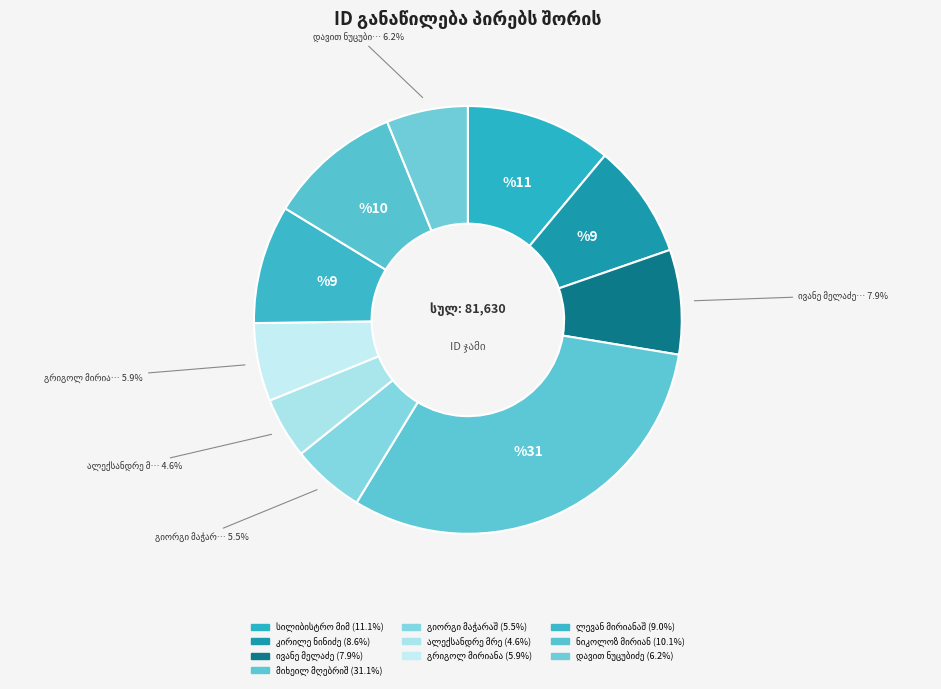

True or false: ალექსანდრე მრევლიშვილი accounts for 5% of the total.

True